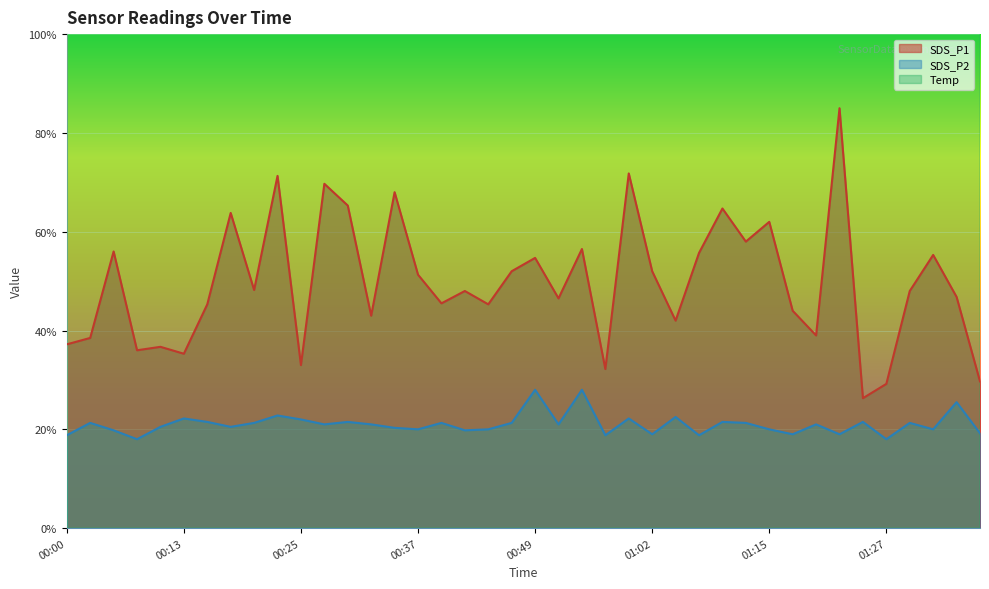

True or false: Temp and SDS_P1 intersect in this chart.

False